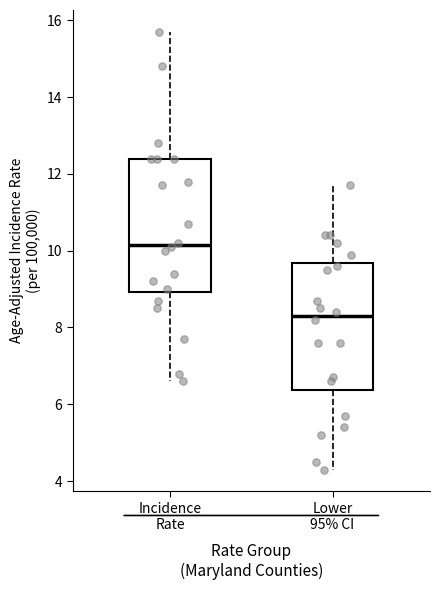

Where does the upper whisker of the box for Incidence Rate end on the y-axis? The values are not printed on the chart, so give them approximately, as read against the axis.

15.8